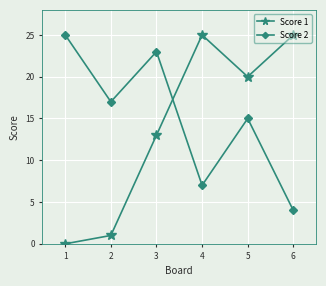

Which series ends up on top after the final intersection of Score 1 and Score 2?

Score 1